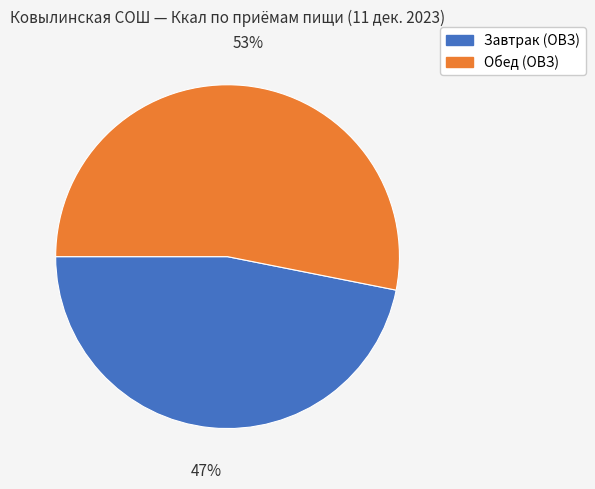

What percentage is the Завтрак (ОВЗ) slice, to the nearest percent?

47%